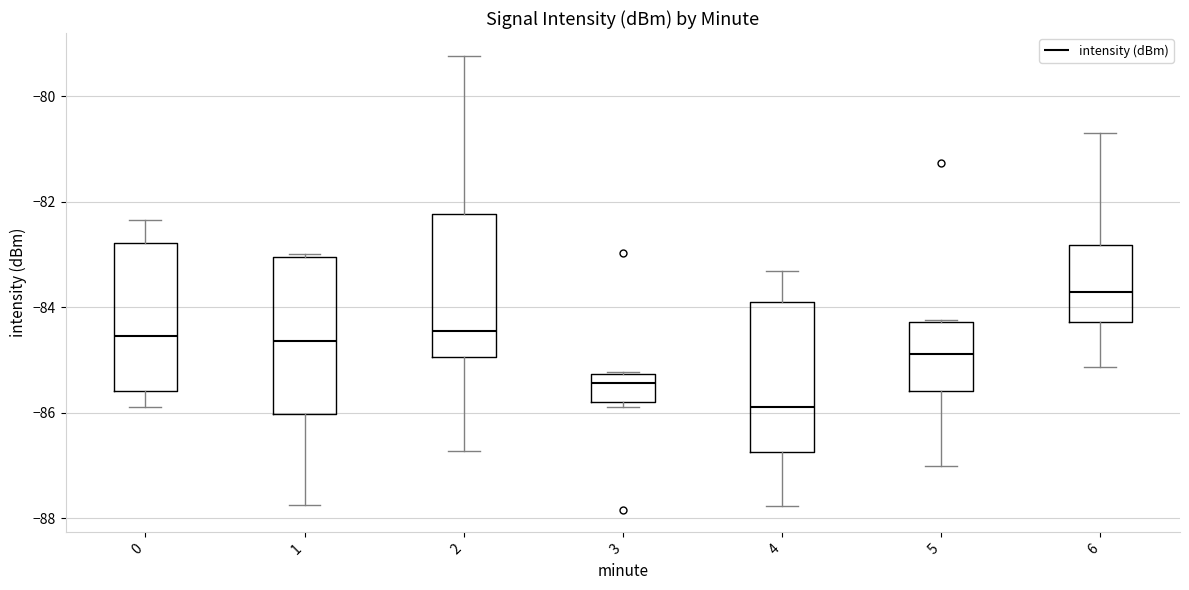

Reading left to right, read every box against the y-axis: the position of its median line, the range the box covers, and the ends of its whiskers. The values are not printed on the chart, so give them approximately, as read against the axis.

0: median -84.6, box -85.6 to -82.8, whiskers -85.8 to -82.4
1: median -84.6, box -86.0 to -83.0, whiskers -87.8 to -83.0
2: median -84.4, box -85.0 to -82.2, whiskers -86.8 to -79.2
3: median -85.4, box -85.8 to -85.2, whiskers -85.8 (just below the box's lower edge) to -85.2
4: median -85.8, box -86.8 to -84.0, whiskers -87.8 to -83.4
5: median -84.8, box -85.6 to -84.2, whiskers -87.0 to -84.2
6: median -83.8, box -84.2 to -82.8, whiskers -85.2 to -80.6